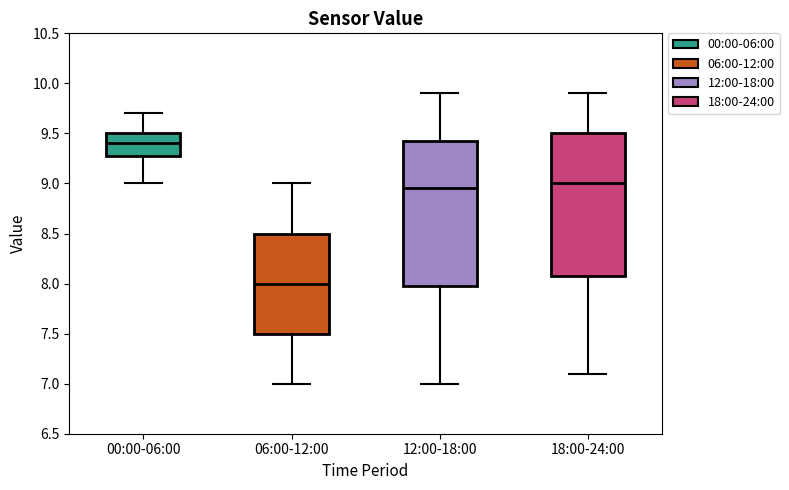

Reading left to right, transcribe this box plot: for each box, give where its median line is, the range the box spans, and where its two whiskers end, as read against the y-axis. The values are not printed on the chart, so give them approximately, as read against the axis.

00:00-06:00: median 9.40, box 9.30 to 9.50, whiskers 9.00 to 9.70
06:00-12:00: median 8.00, box 7.50 to 8.50, whiskers 7.00 to 9.00
12:00-18:00: median 8.95, box 8.00 to 9.45, whiskers 7.00 to 9.90
18:00-24:00: median 9.00, box 8.10 to 9.50, whiskers 7.10 to 9.90